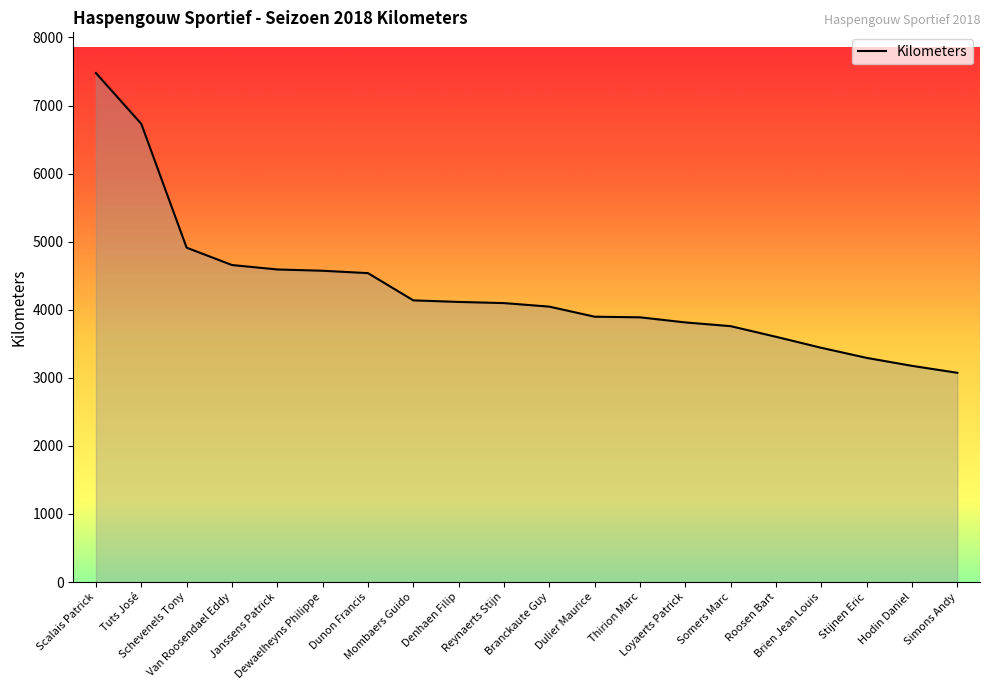

What is the maximum value shown in the chart?

7477